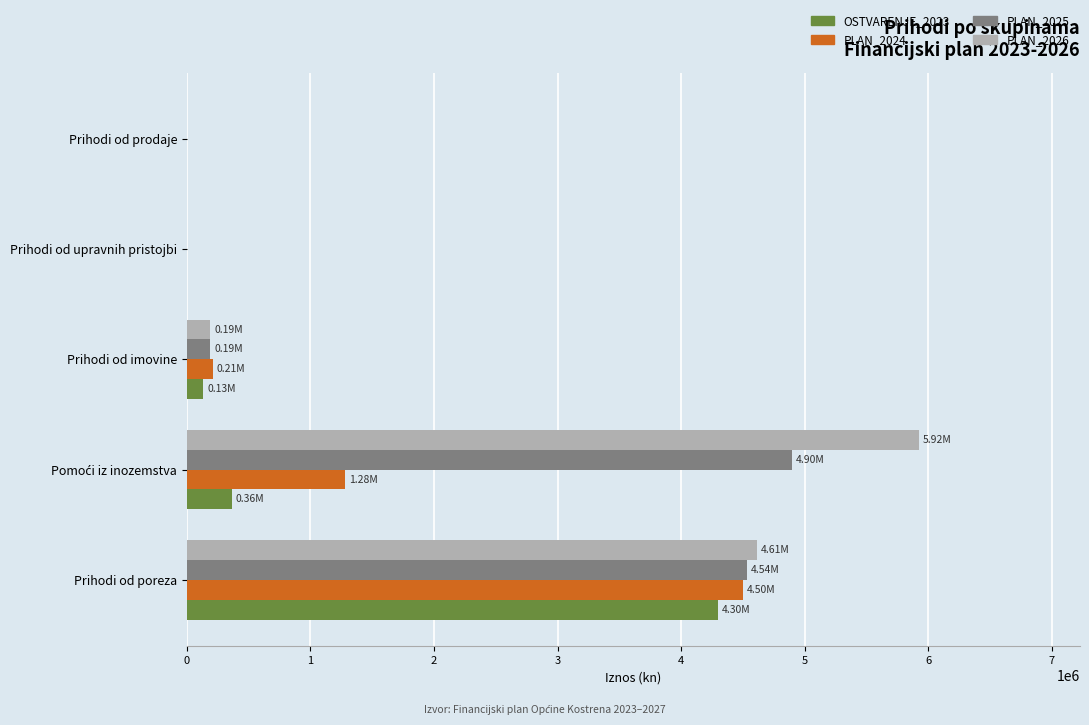

Is the value of PLAN_2026 at Prihodi od prodaje greater than the value of OSTVARENJE_2023 at Prihodi od poreza?

No